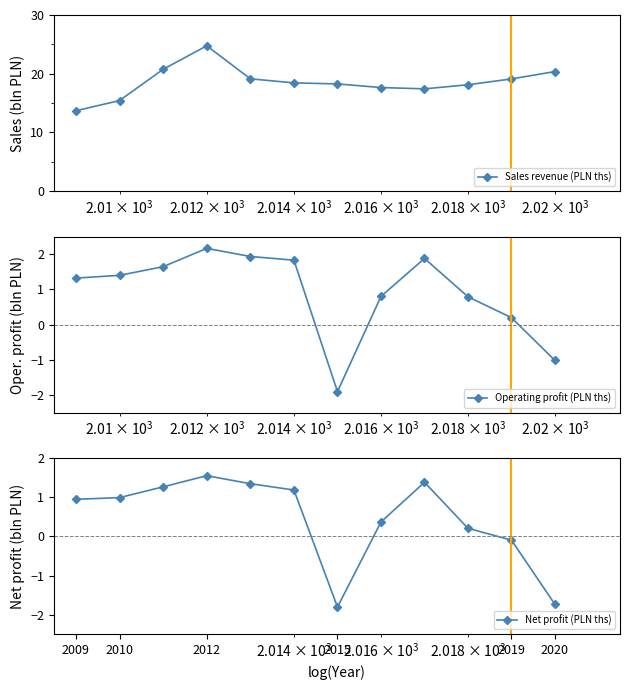

What is the value of the Sales revenue (PLN ths) point at the 8th from the left?

17.6